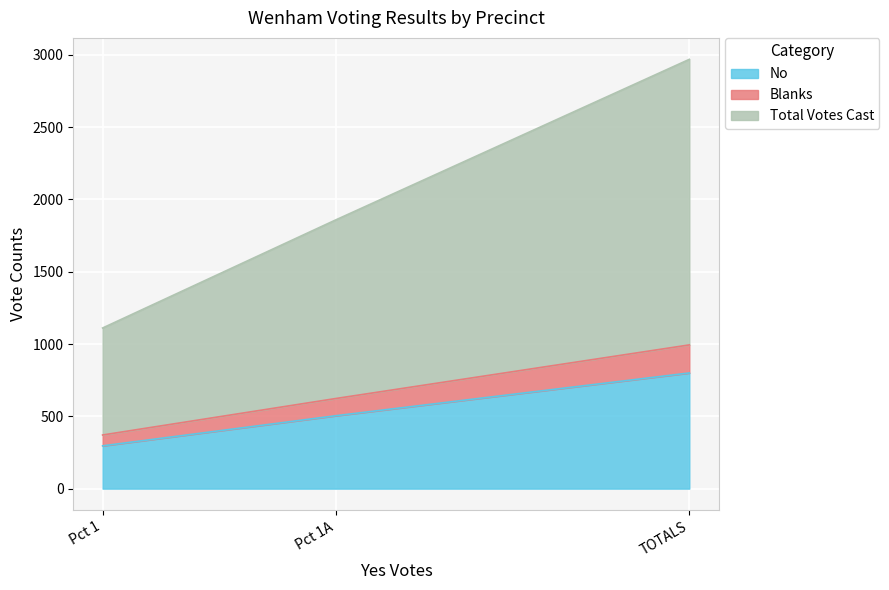

Which category has the highest value in the Blanks series?

TOTALS